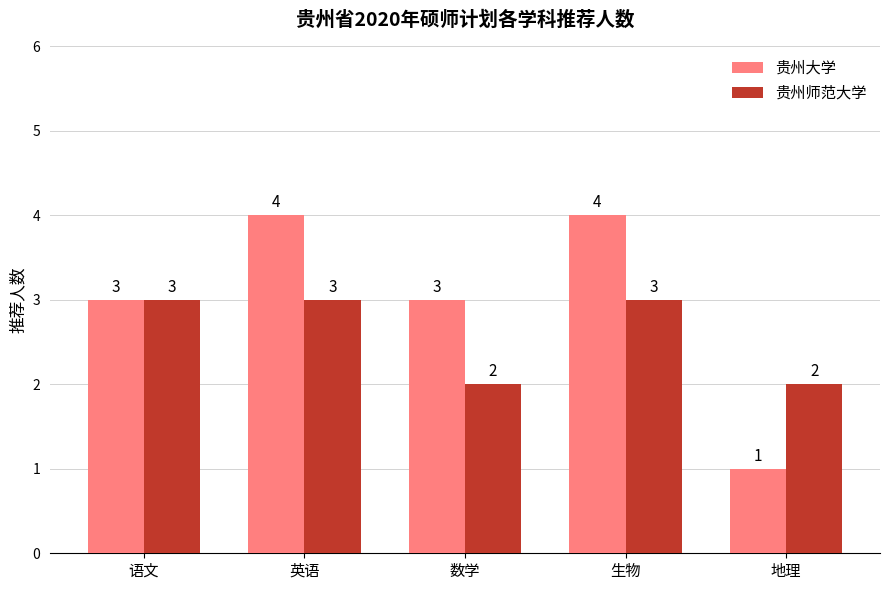

Reading left to right, what are all the values shown in this chart?

贵州大学: 3	4	3	4	1
贵州师范大学: 3	3	2	3	2